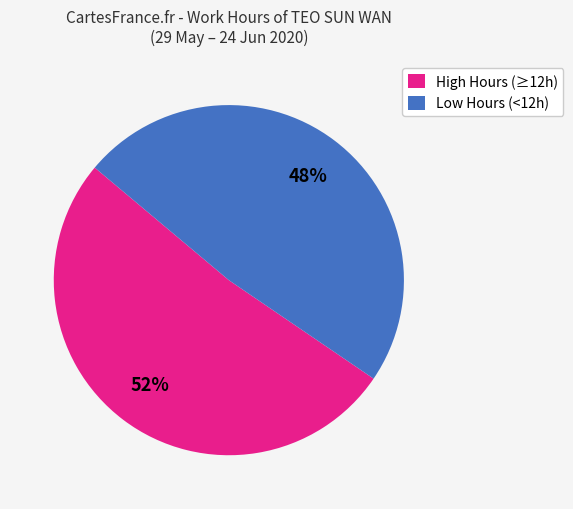

Between Low Hours (<12h) and High Hours (≥12h), which is larger?

High Hours (≥12h)